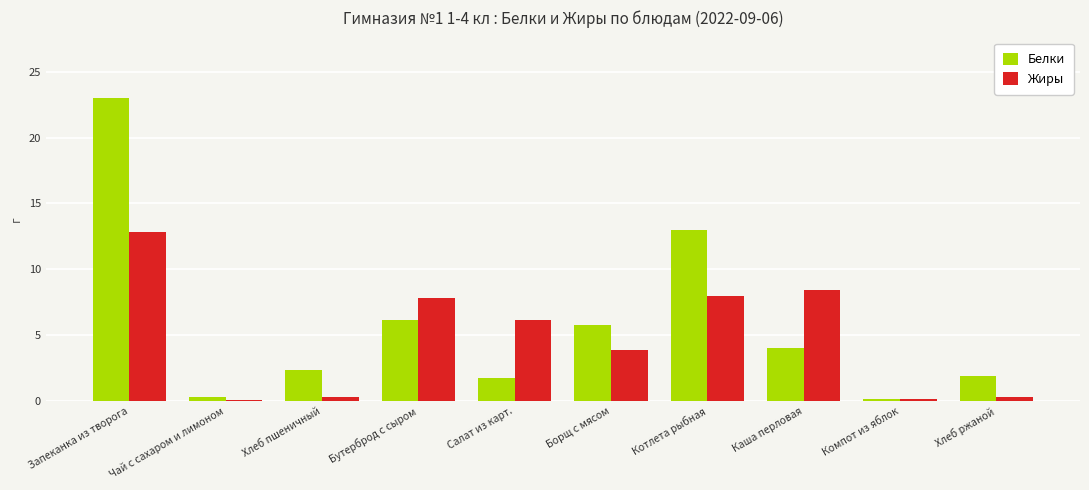

Which category has the highest value across all series?

Запеканка из творога